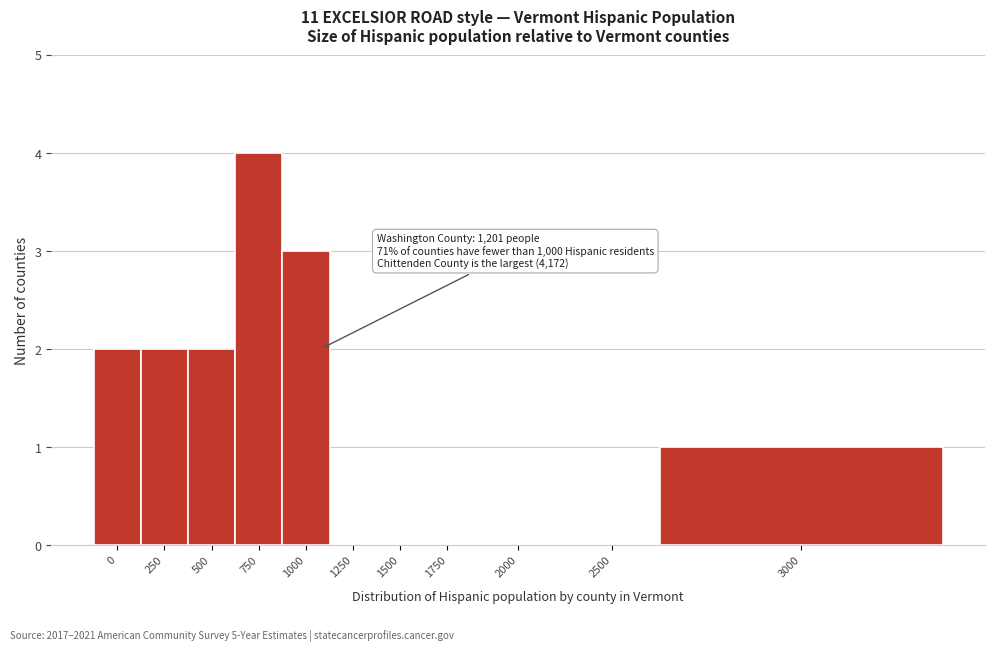

Reading right to left, extract all data points from this chart.

3000=1	2500=0	2000=0	1750=0	1500=0	1250=0	1000=3	750=4	500=2	250=2	0=2